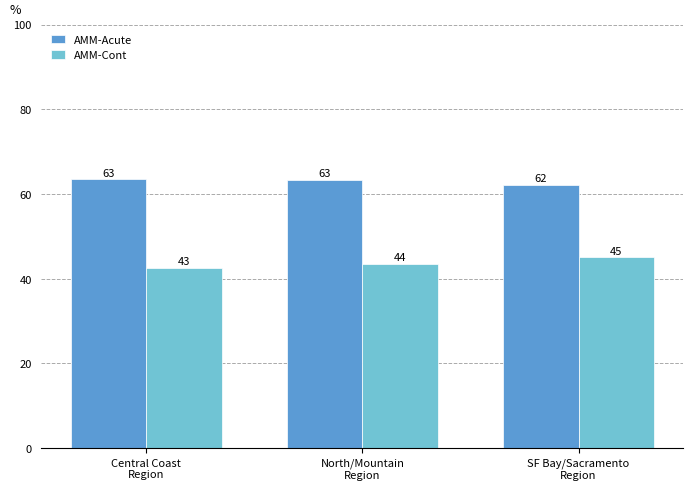

Count the AMM-Acute values in the range 0 to 1.

3